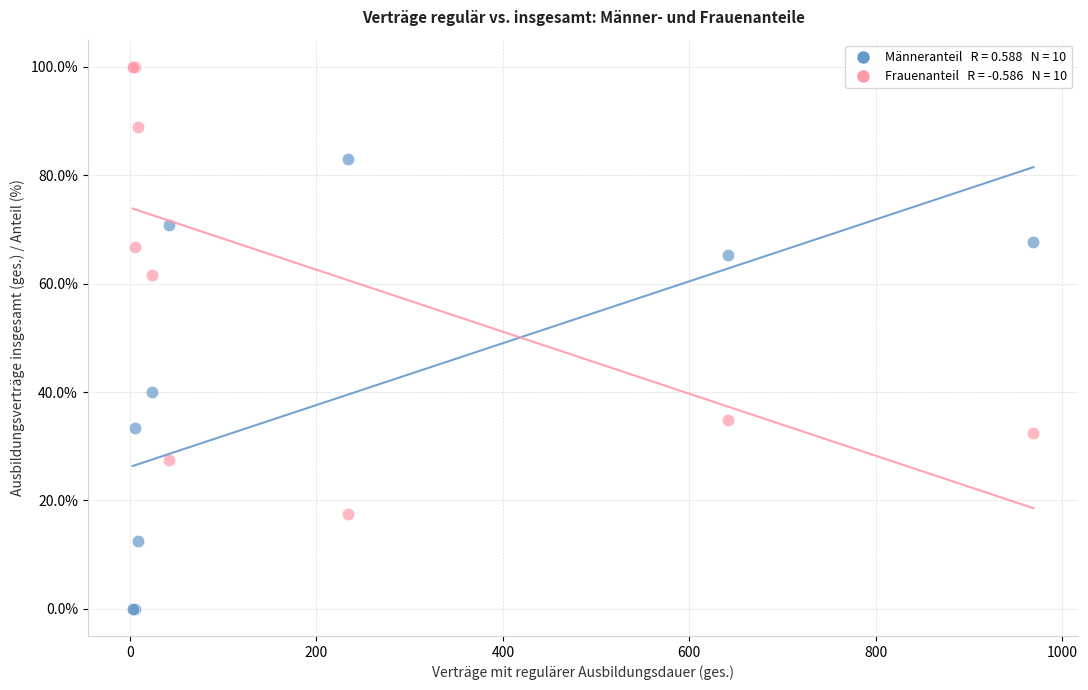

Across all series, what Y value is closest to 50?

40.0